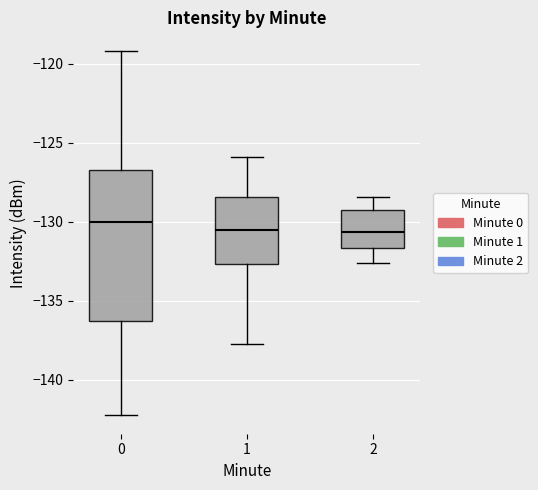

Reading left to right, read every box against the y-axis: the position of its median line, the range the box covers, and the ends of its whiskers. The values are not printed on the chart, so give them approximately, as read against the axis.

0: median -130.0, box -136.5 to -126.5, whiskers -142.5 to -119.0
1: median -130.5, box -132.5 to -128.5, whiskers -137.5 to -126.0
2: median -130.5, box -131.5 to -129.0, whiskers -132.5 to -128.5